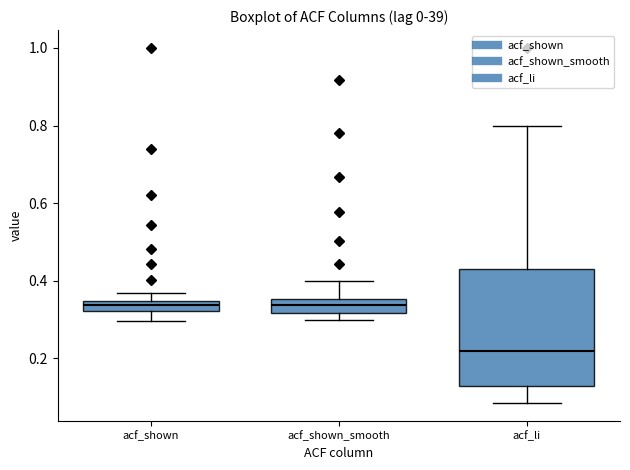

Where does the upper whisker of the box for acf_li end on the y-axis? The values are not printed on the chart, so give them approximately, as read against the axis.

0.80